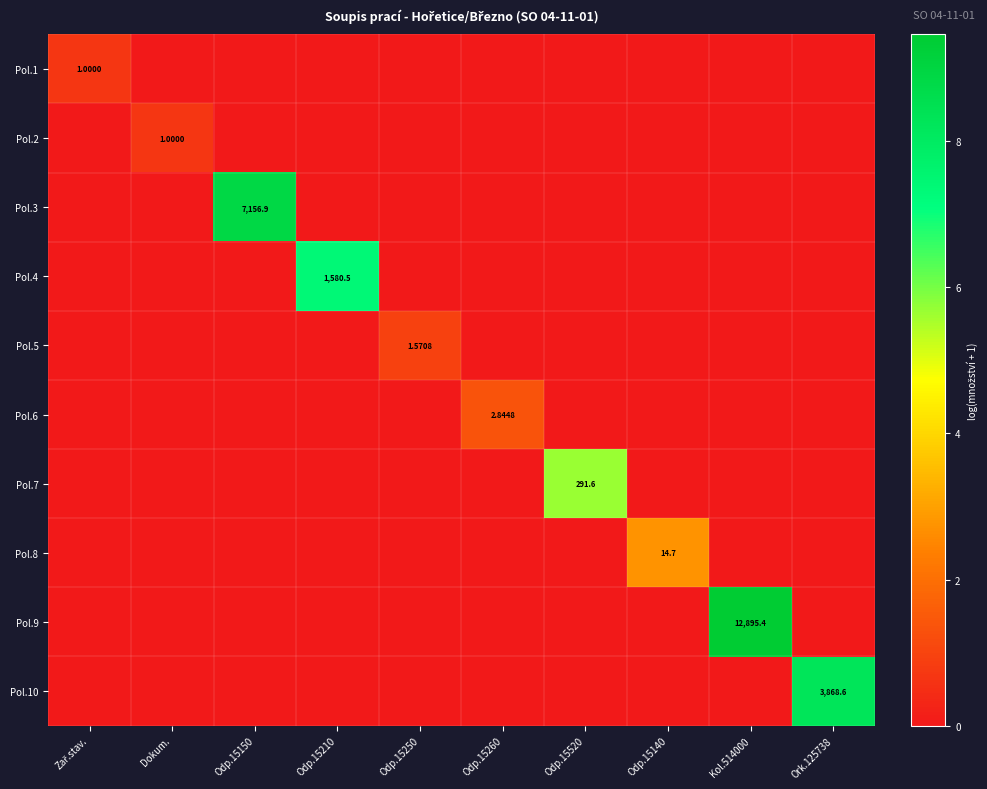

At Zař.stav., list the series in order from smallest to largest.

Pol.2, Pol.3, Pol.4, Pol.5, Pol.6, Pol.7, Pol.8, Pol.9, Pol.10, Pol.1